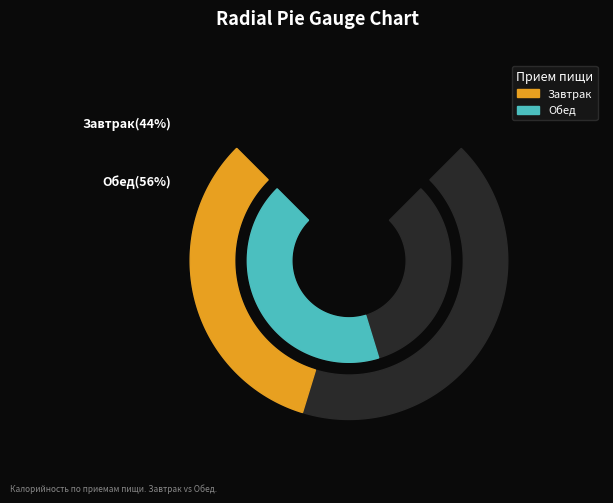

Combined, do Обед and Завтрак account for over 50%?

Yes